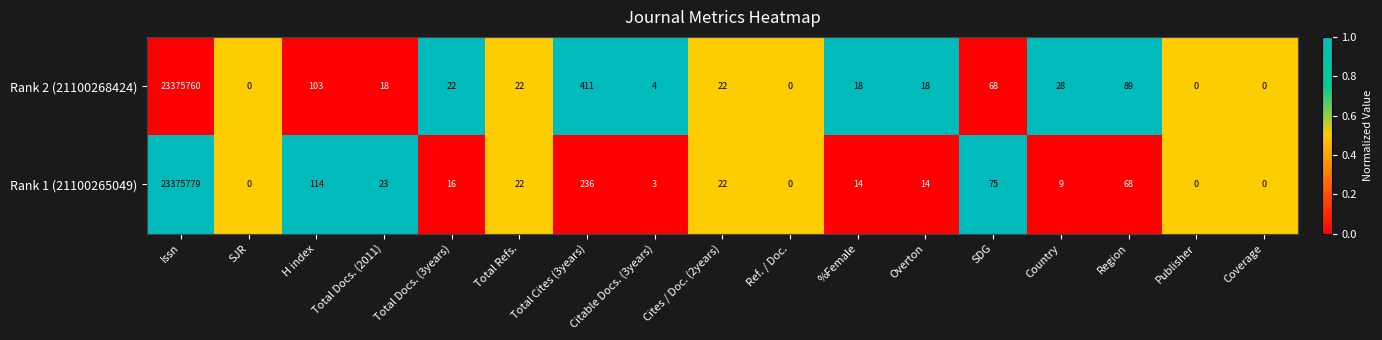

Between H index and Overton, which series saw the biggest shift?

Rank 1 (21100265049)